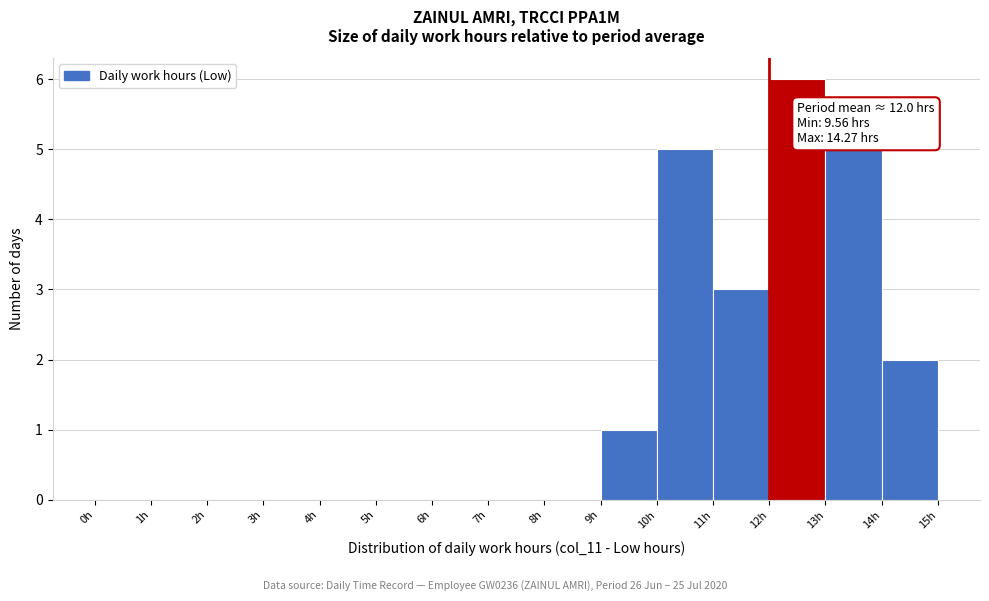

Over which range of the x-axis is the bar tallest?

12 to 13